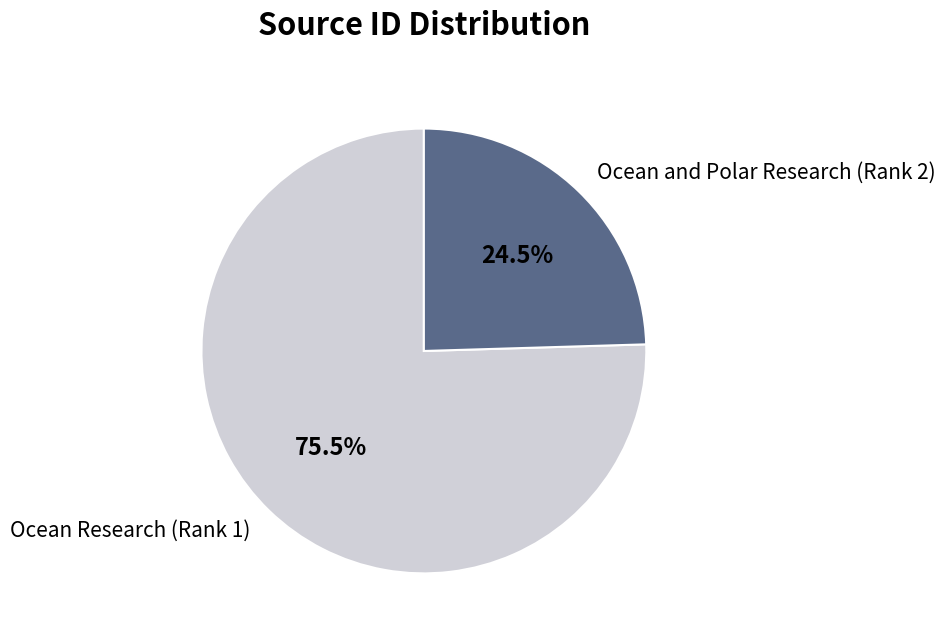

To the nearest percent, what is the combined percentage of Ocean Research (Rank 1) and Ocean and Polar Research (Rank 2)?

100%